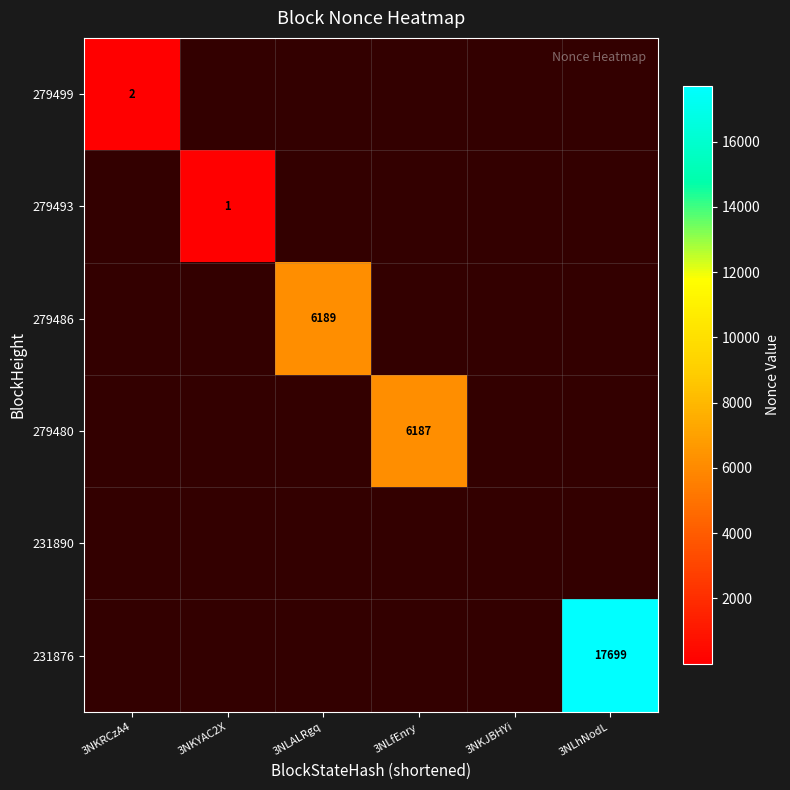

How many categories are shown in the chart?

6